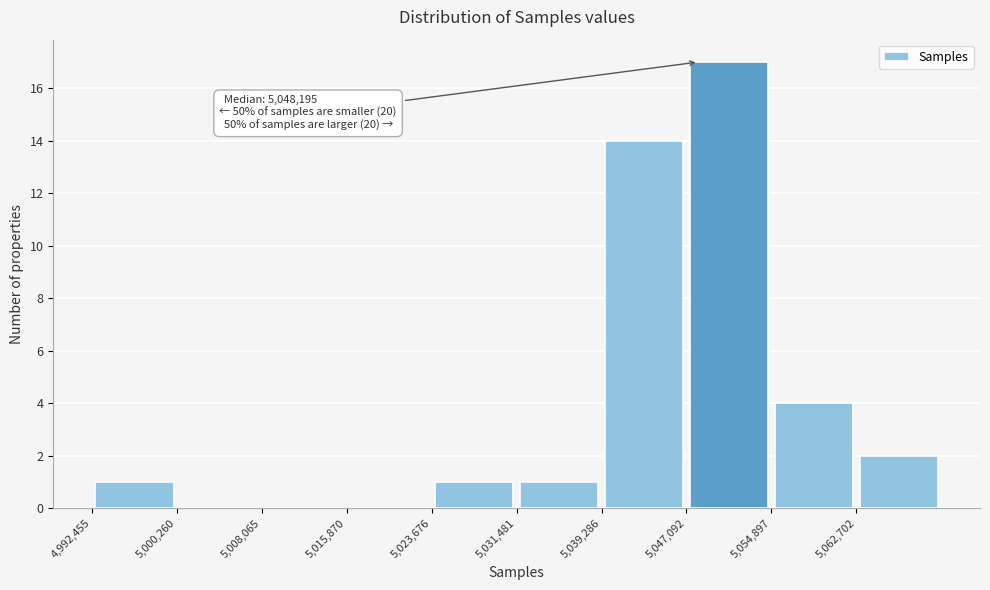

Which range on the x-axis has the tallest bar?

5047000 to 5055000